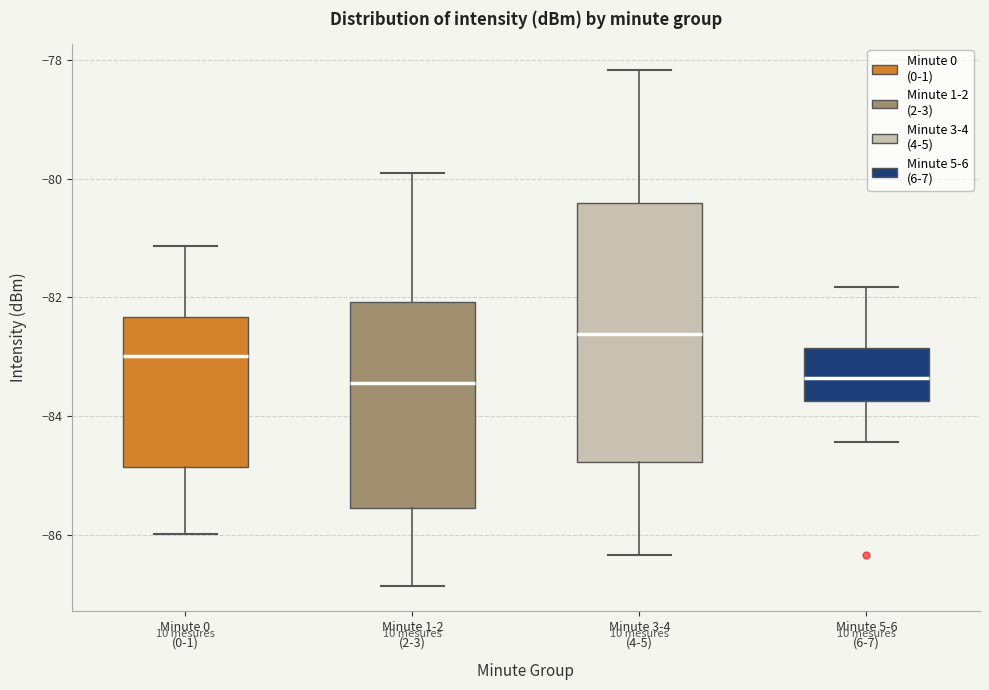

Reading left to right, transcribe this box plot: for each box, give where its median line is, the range the box spans, and where its two whiskers end, as read against the y-axis. The values are not printed on the chart, so give them approximately, as read against the axis.

Minute 0 (0-1): median -83.0, box -84.8 to -82.4, whiskers -86.0 to -81.2
Minute 1-2 (2-3): median -83.4, box -85.6 to -82.0, whiskers -86.8 to -79.8
Minute 3-4 (4-5): median -82.6, box -84.8 to -80.4, whiskers -86.4 to -78.2
Minute 5-6 (6-7): median -83.4, box -83.8 to -82.8, whiskers -84.4 to -81.8